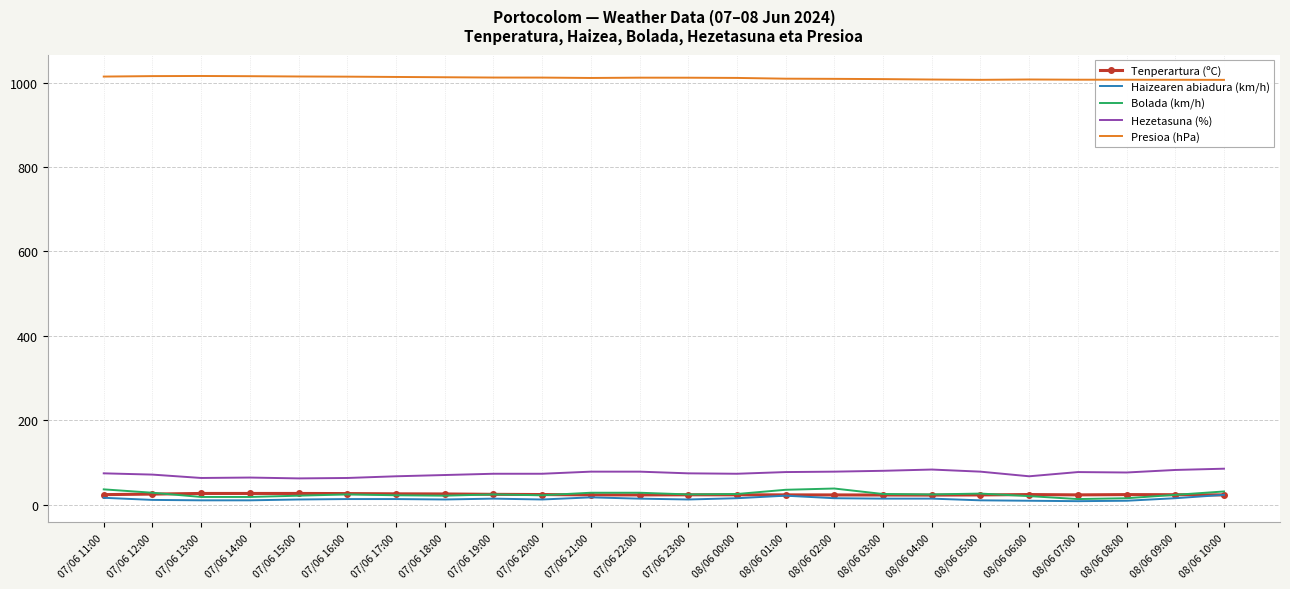

Which label corresponds to the smallest value in the chart?

08/06 07:00